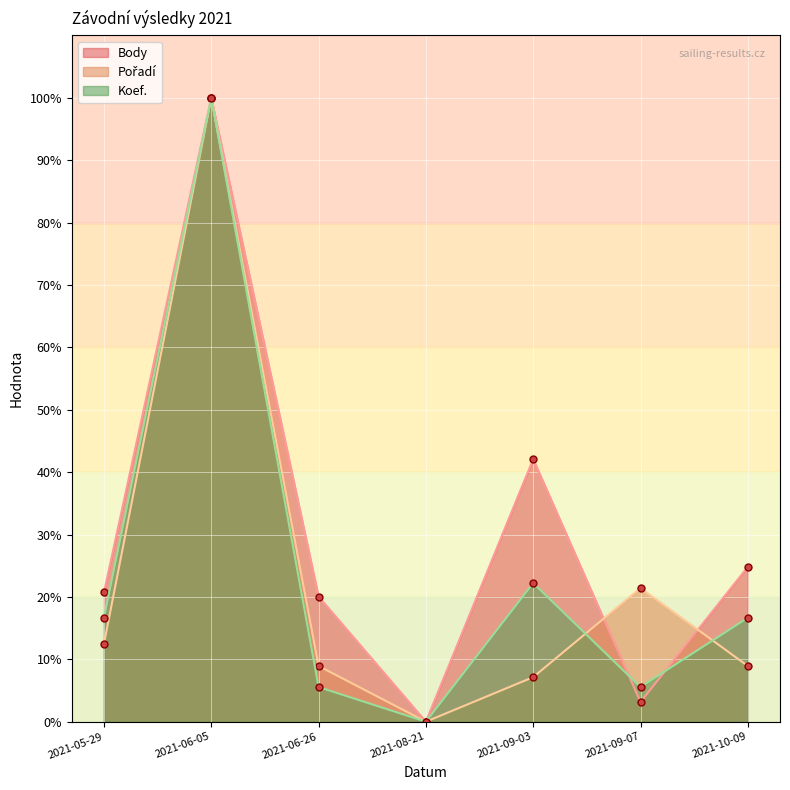

Where is the first local maximum for Body?

2021-06-05